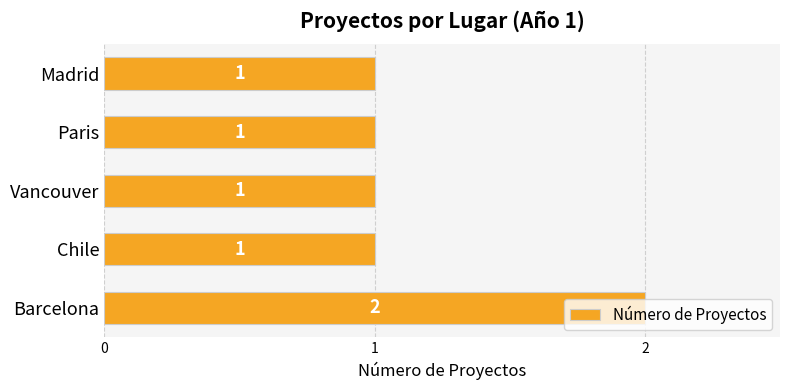

Count the values in the range 1 to 2.

5